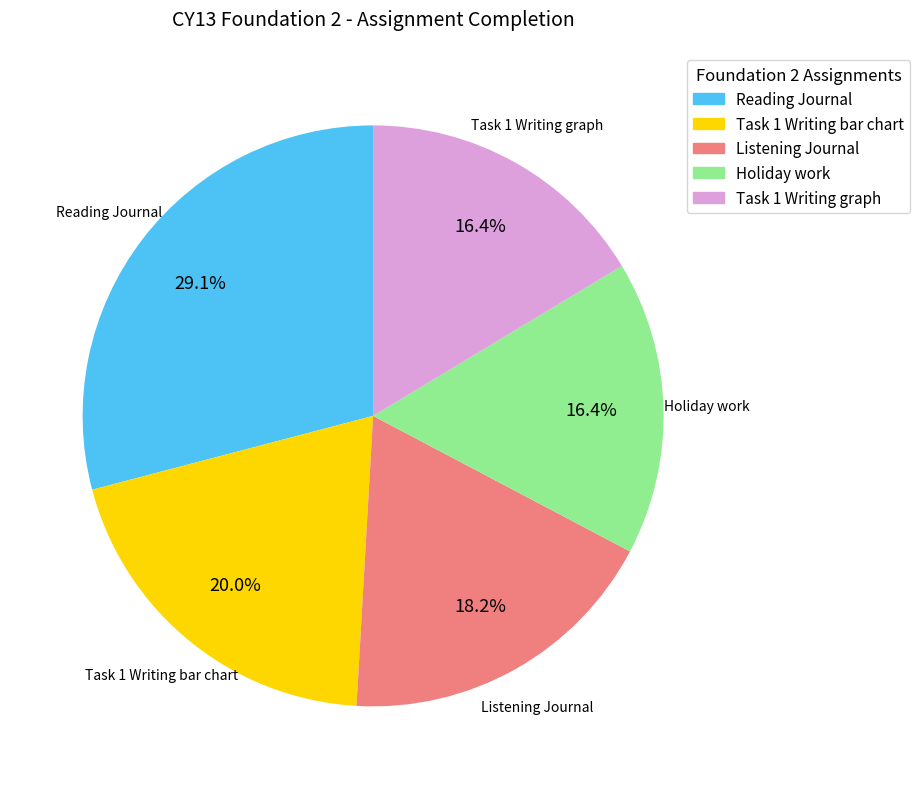

What is the total percentage of Task 1 Writing bar chart and Reading Journal?

49.1%